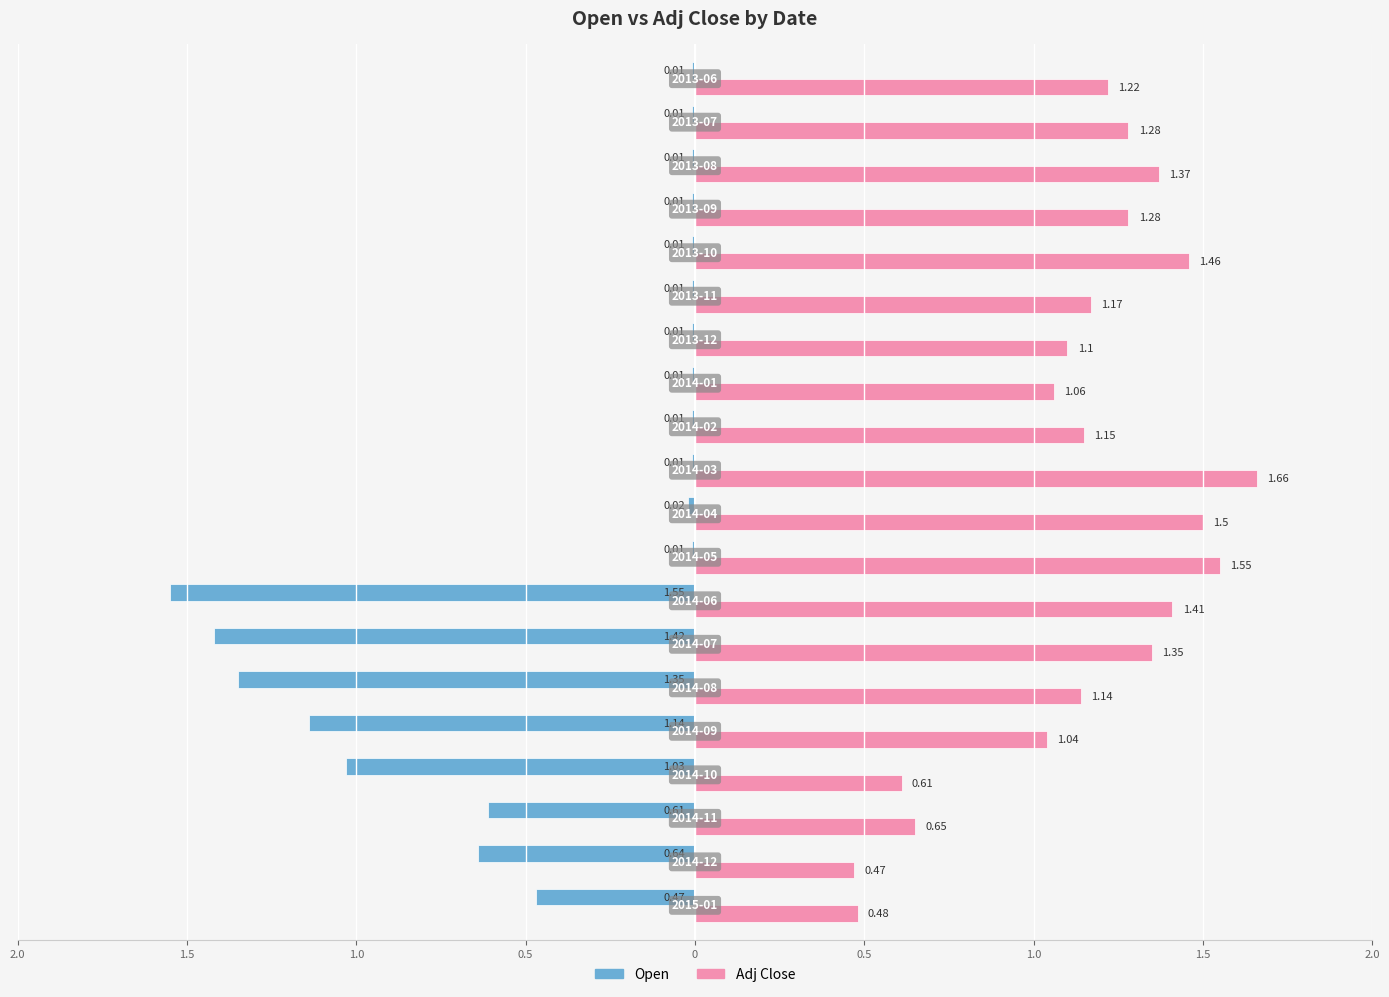

What is the average value of the Adj Close series?

1.1